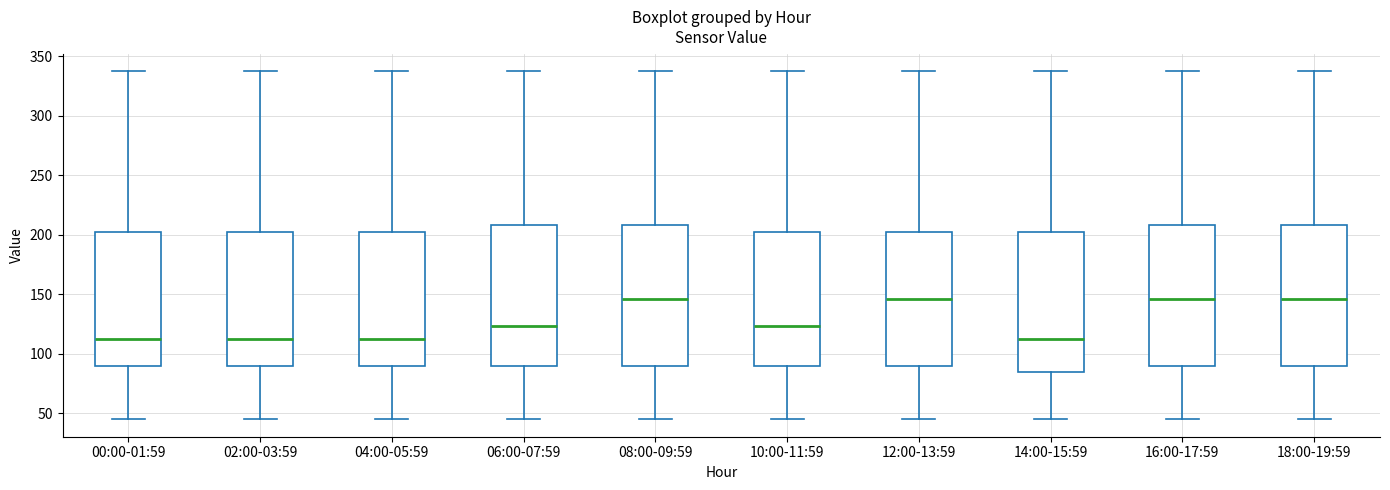

Reading left to right, transcribe this box plot: for each box, give where its median line is, the range the box spans, and where its two whiskers end, as read against the y-axis. The values are not printed on the chart, so give them approximately, as read against the axis.

00:00-01:59: median 115, box 90 to 205, whiskers 45 to 340
02:00-03:59: median 115, box 90 to 205, whiskers 45 to 340
04:00-05:59: median 115, box 90 to 205, whiskers 45 to 340
06:00-07:59: median 125, box 90 to 210, whiskers 45 to 340
08:00-09:59: median 145, box 90 to 210, whiskers 45 to 340
10:00-11:59: median 125, box 90 to 205, whiskers 45 to 340
12:00-13:59: median 145, box 90 to 205, whiskers 45 to 340
14:00-15:59: median 115, box 85 to 205, whiskers 45 to 340
16:00-17:59: median 145, box 90 to 210, whiskers 45 to 340
18:00-19:59: median 145, box 90 to 210, whiskers 45 to 340